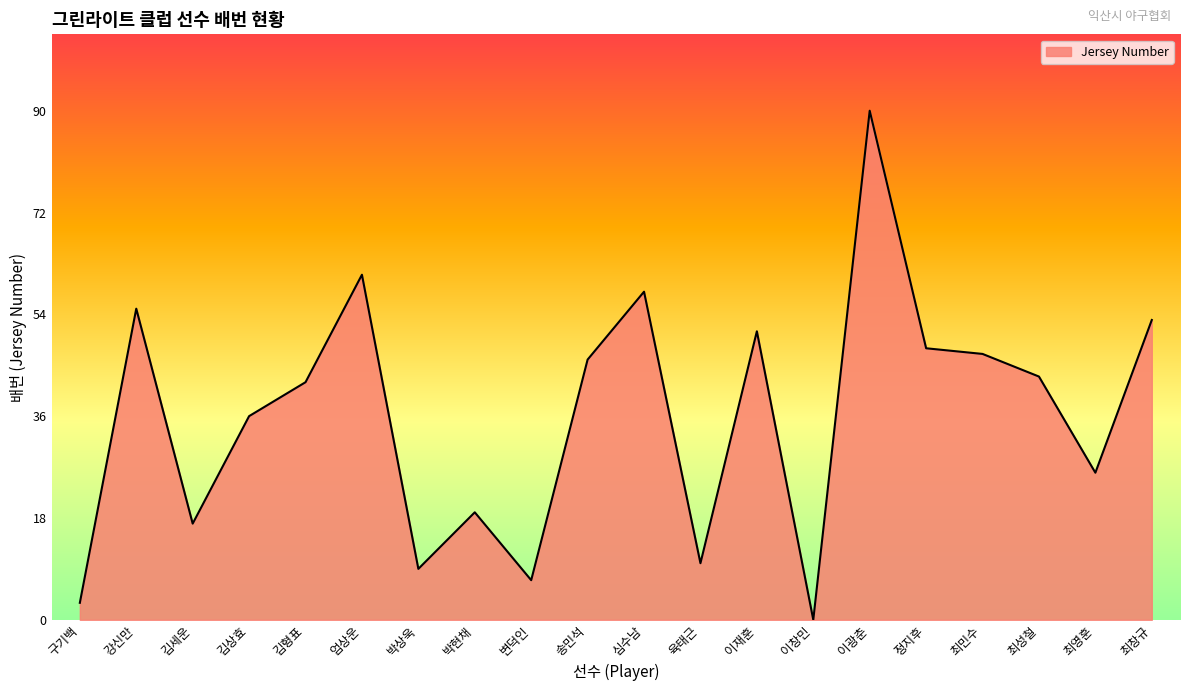

Reading left to right, list all the values displayed in this chart.

3	55	17	36	42	61	9	19	7	46	58	10	51	0	90	48	47	43	26	53